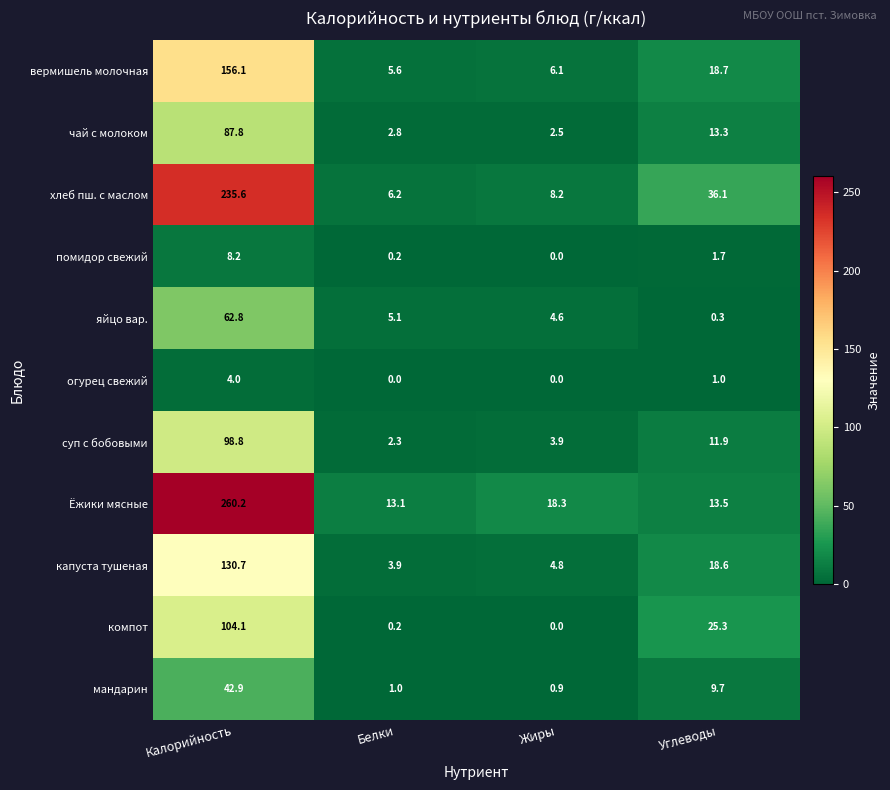

Rank the series at Калорийность from lowest to highest value.

огурец свежий, помидор свежий, мандарин, яйцо вар., чай с молоком, суп с бобовыми, компот, капуста тушеная, вермишель молочная, хлеб пш. с маслом, Ёжики мясные